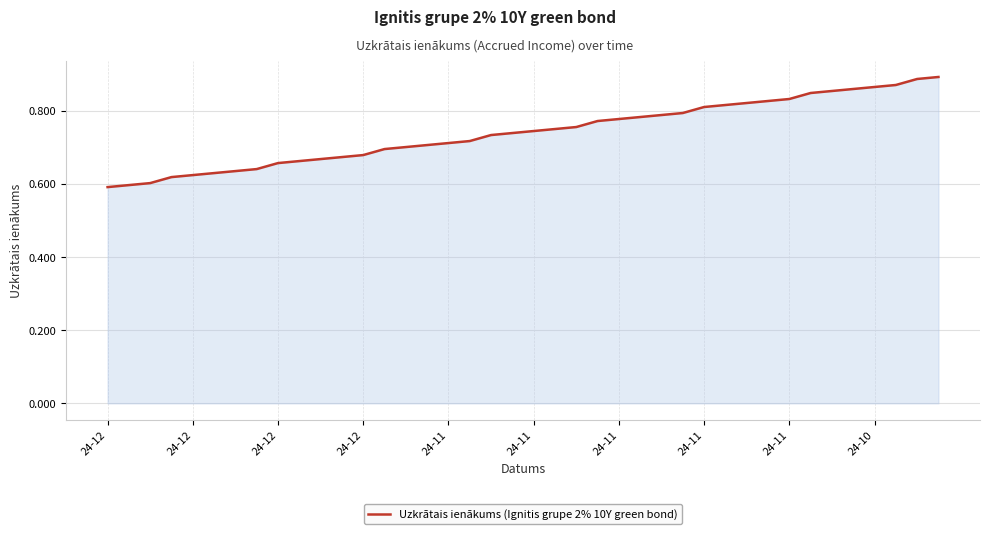

What is the difference between the maximum and minimum values?

0.3